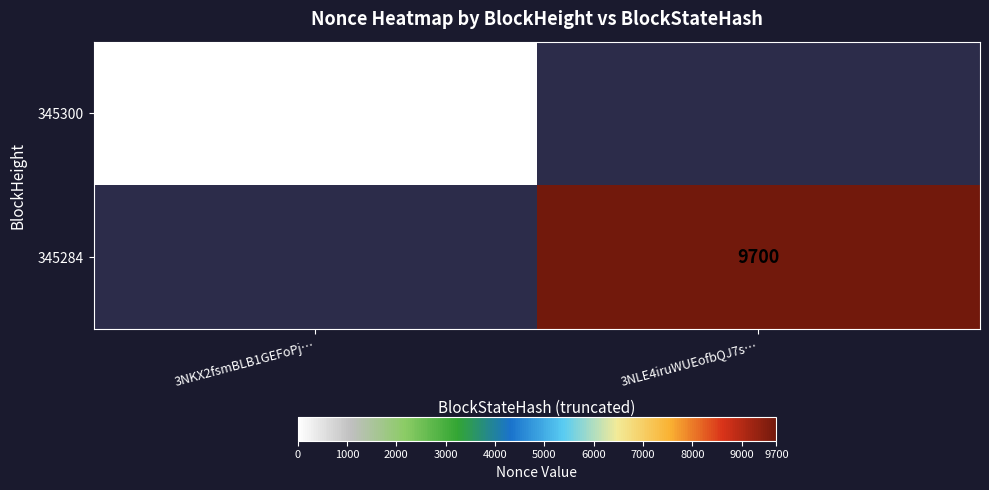

Between 3NLE4iruWUEofbQJ7s… and 3NKX2fsmBLB1GEFoPj…, which is larger?

3NKX2fsmBLB1GEFoPj…